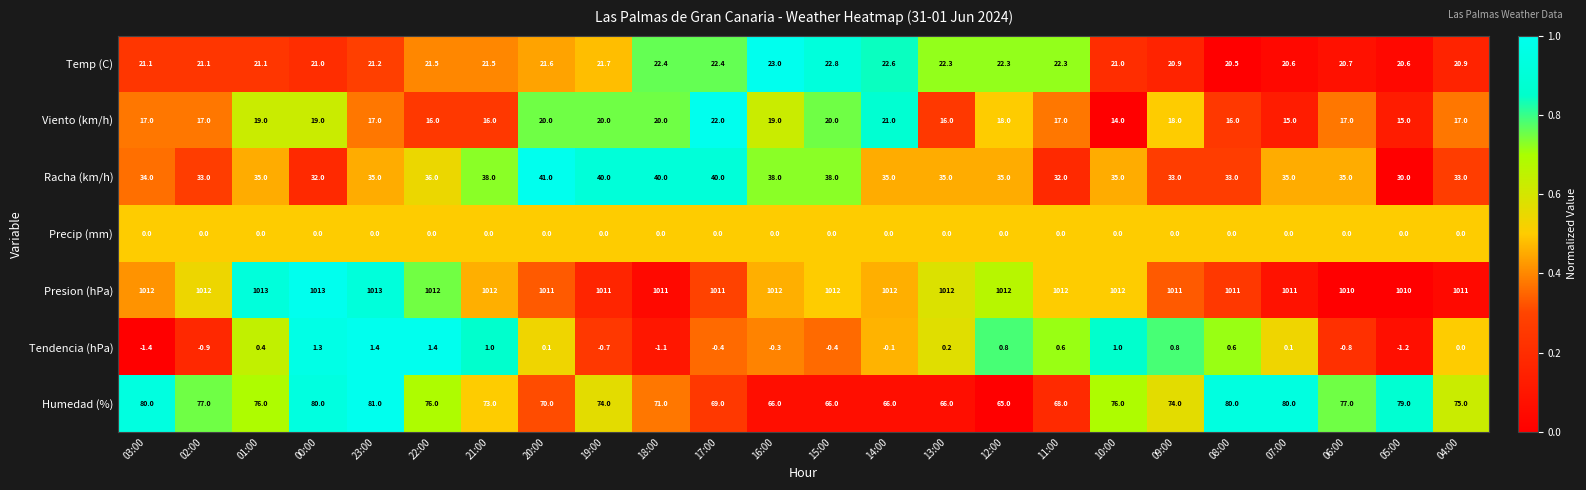

Is the value of Viento (km/h) at 13:00 greater than the value of Humedad (%) at 17:00?

No